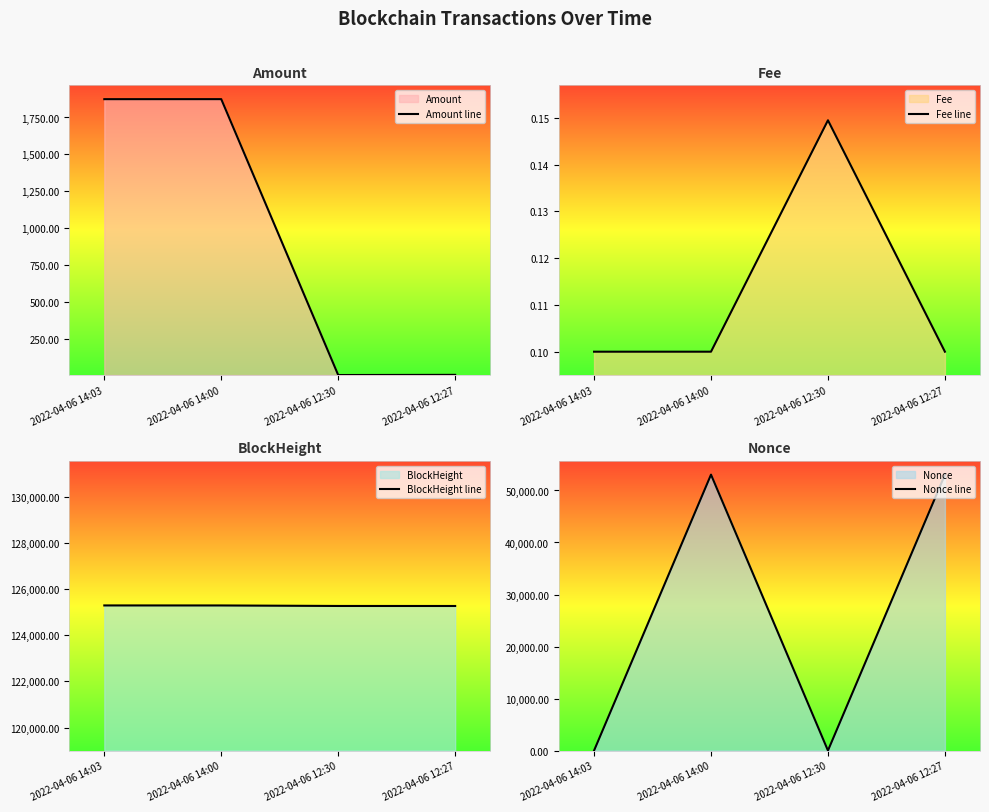

Does the chart display data point markers on the line(s)?

No